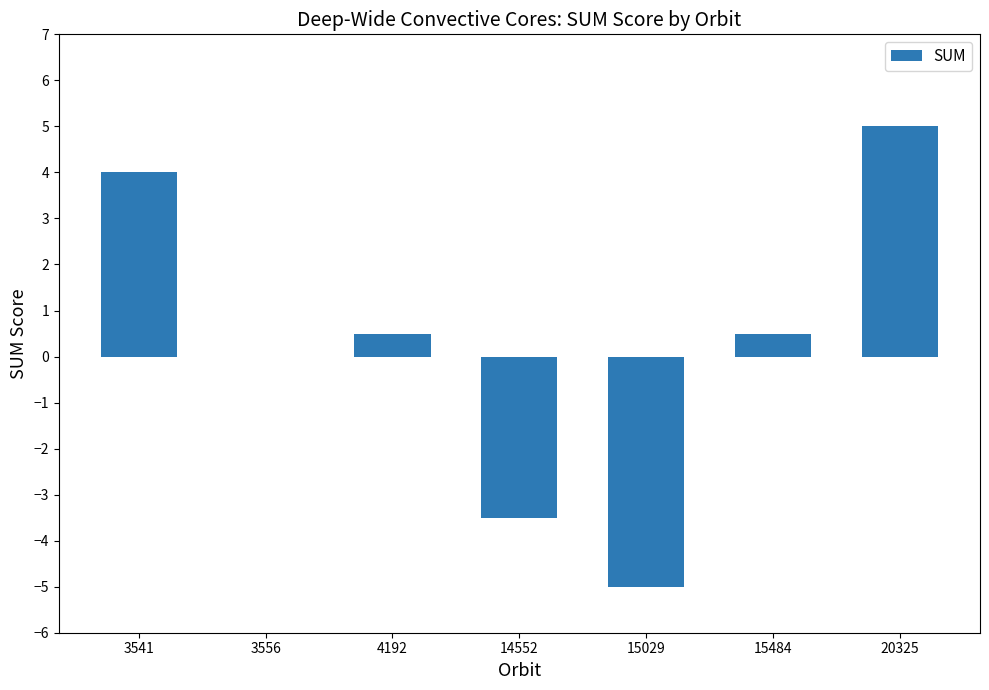

What is the change in value from 3556 to 15029?

-5.0